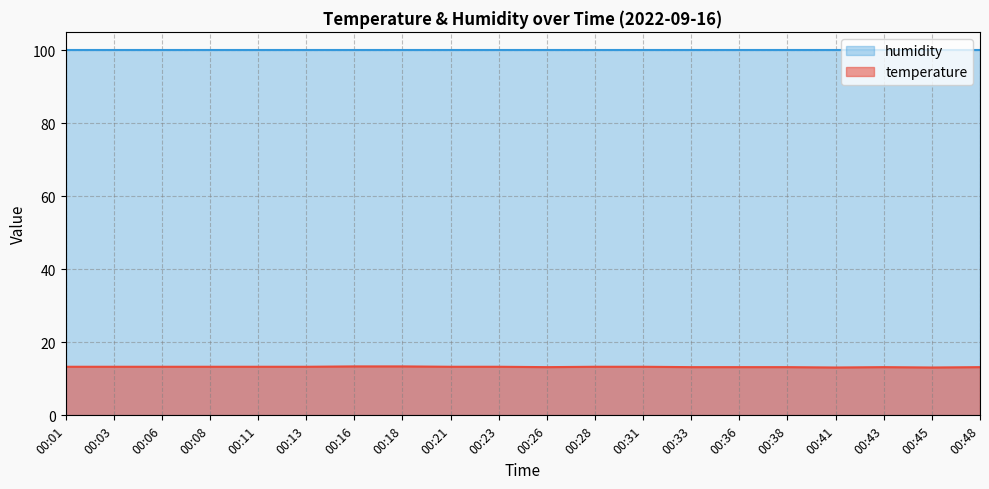

Does the chart have visible grid lines?

Yes